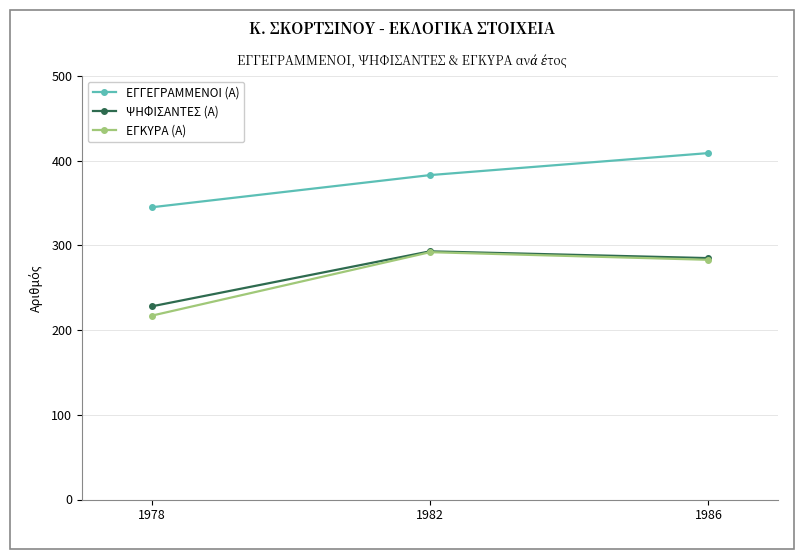

Reading right to left, extract all data points from this chart.

ΕΓΓΕΓΡΑΜΜΕΝΟΙ (Α): 1986=409	1982=383	1978=345
ΨΗΦΙΣΑΝΤΕΣ (Α): 1986=285	1982=293	1978=228
ΕΓΚΥΡΑ (Α): 1986=283	1982=292	1978=217